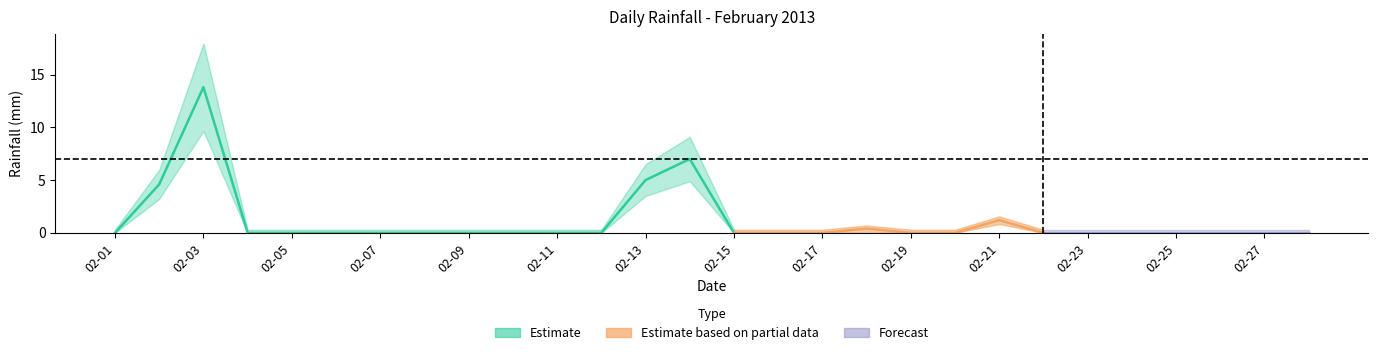

What is the average value?

1.1